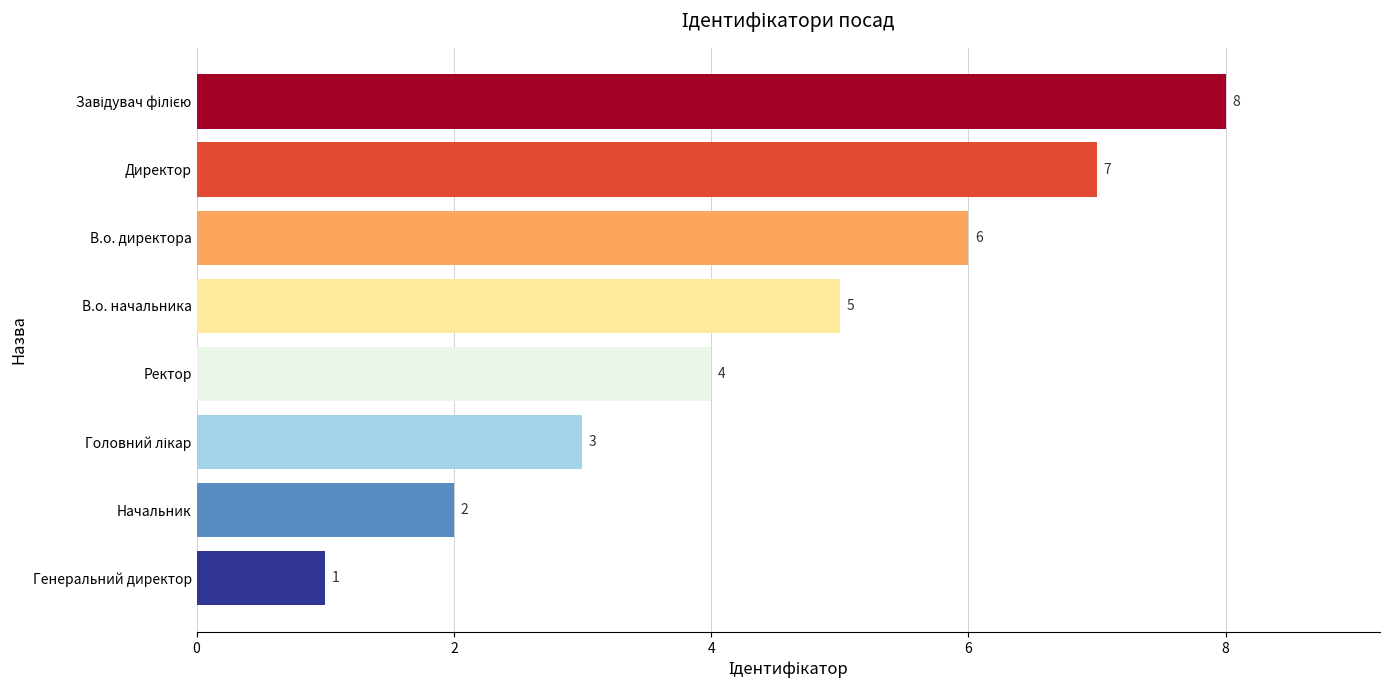

What is the minimum value shown in the chart?

1